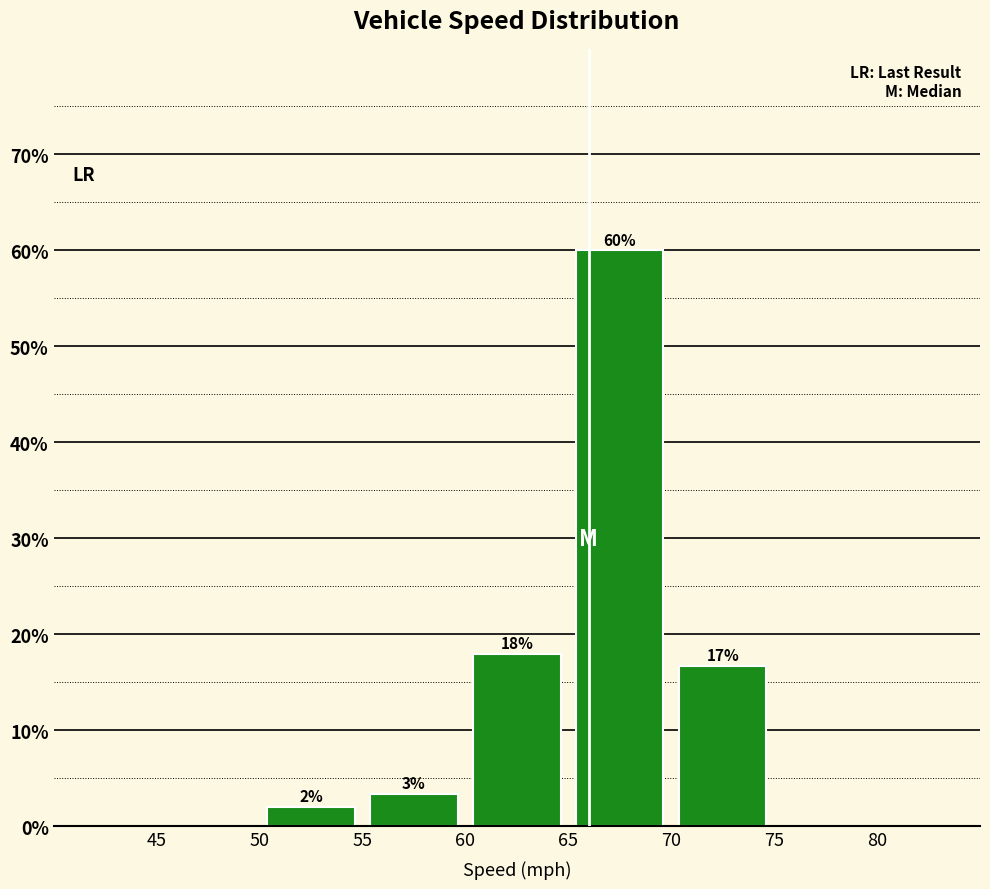

Over which range of the x-axis is the bar tallest?

65 to 70